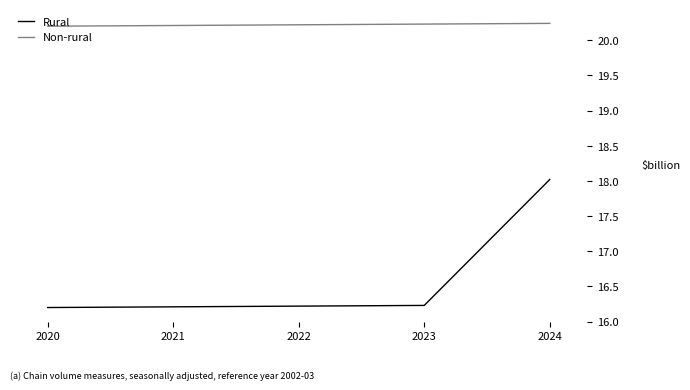

True or false: Rural has more than 2 interior local peaks.

False